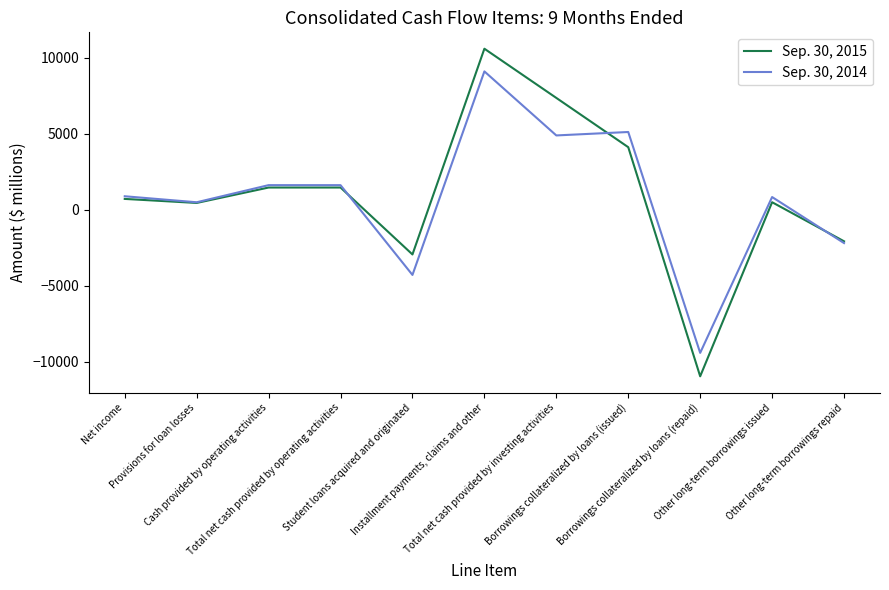

What is the lowest value of the Sep. 30, 2014 series?

-9409